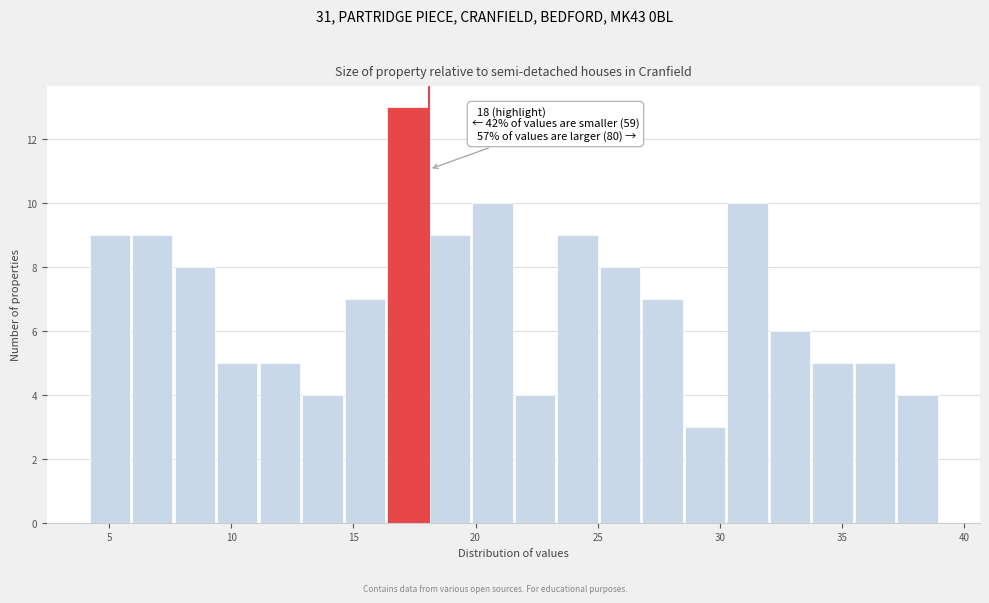

Around what value on the x-axis is the tallest bar? Give the approximate position of its centre, as read against the axis.

17.0